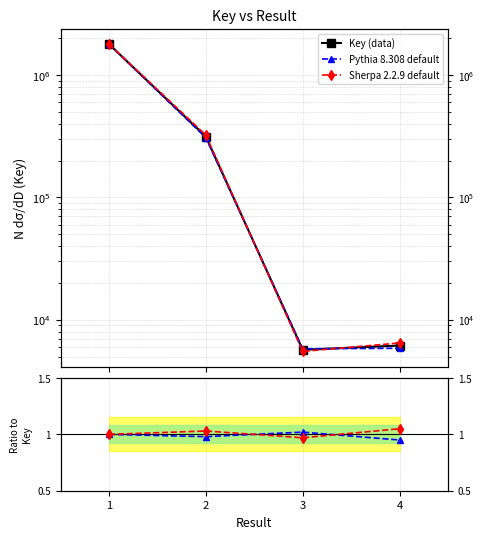

True or false: Key (data) and Pythia 8.308 default cross at least once.

False